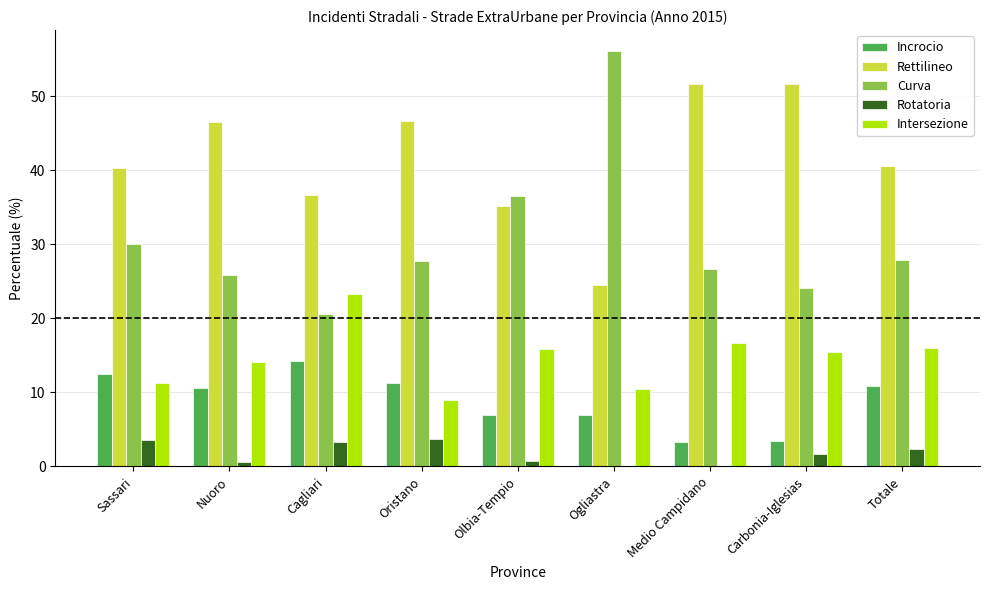

At which category does the chart reach its peak across all series?

Ogliastra